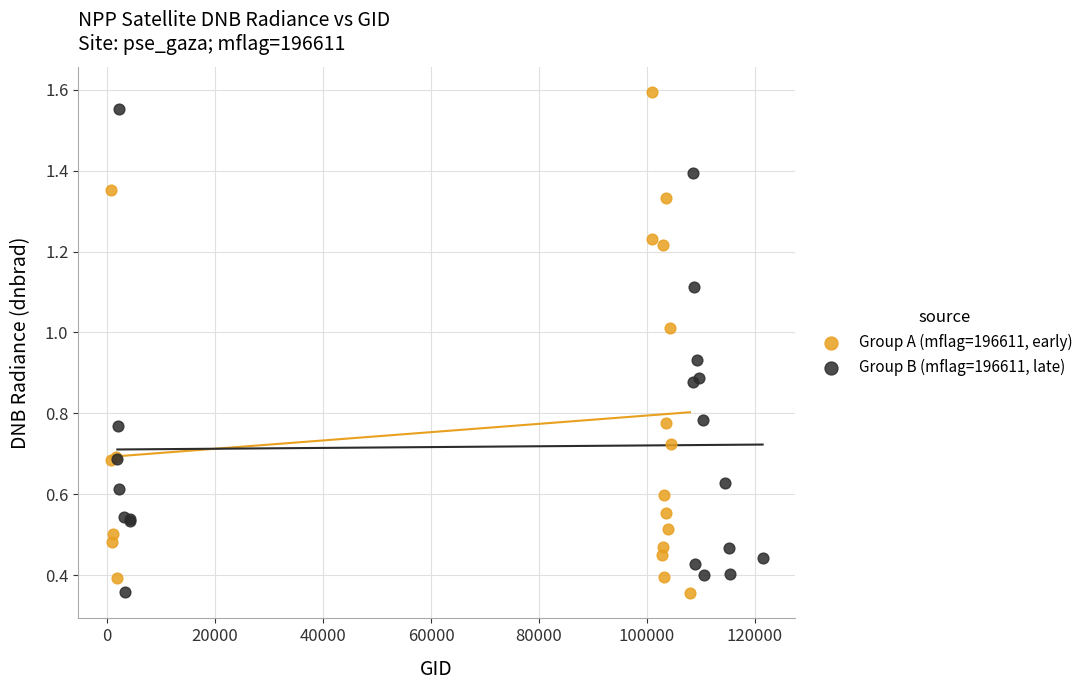

What are all the series names shown in the legend?

Group A (mflag=196611, early), Group B (mflag=196611, late)